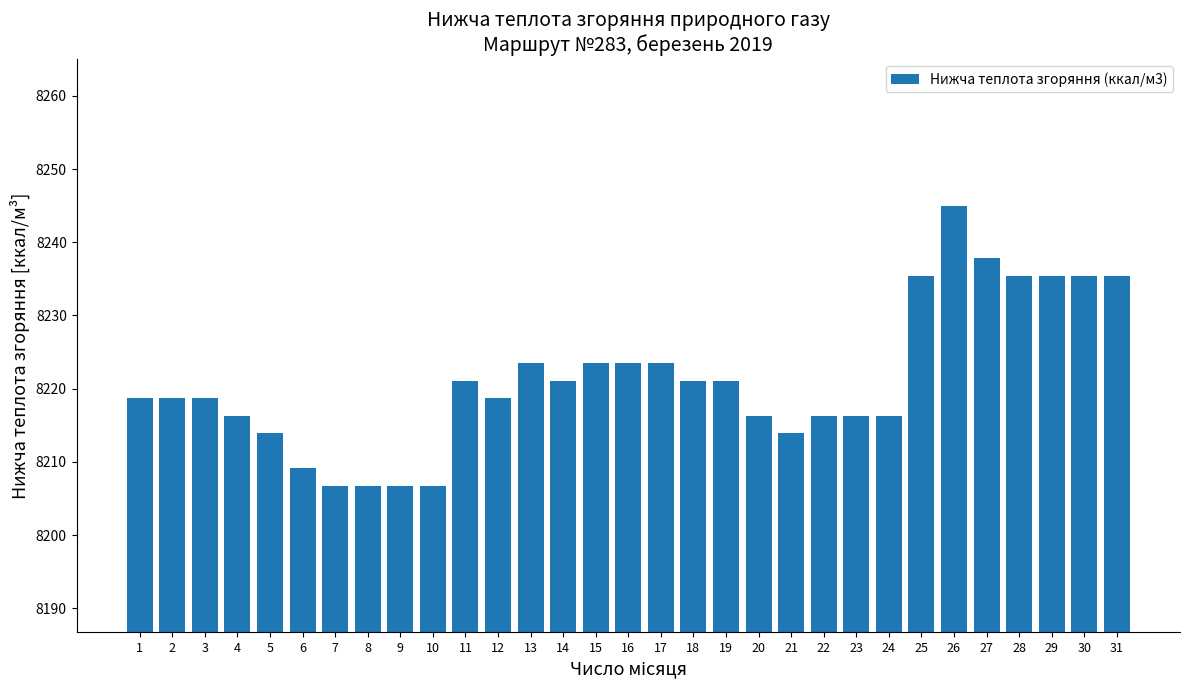

At which category does the chart reach its peak across all series?

26